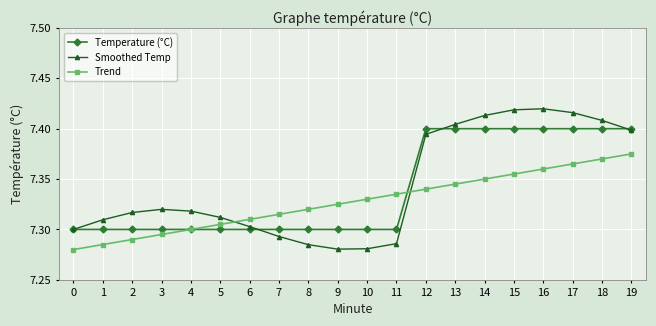

How many lines are shown in the chart?

3